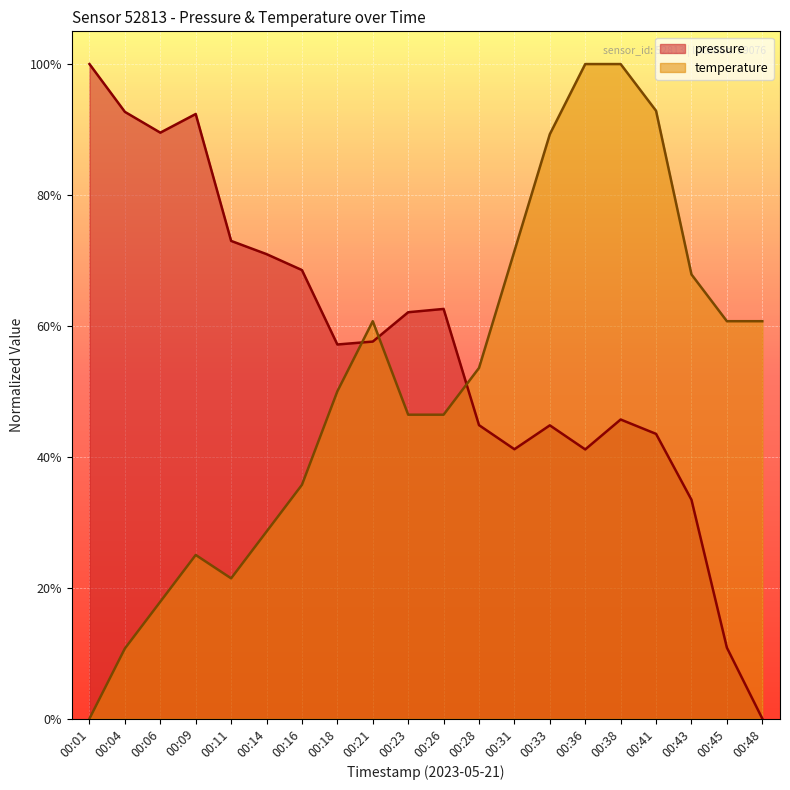

Reading left to right, list all the values displayed in this chart.

pressure: 1.0	0.9	0.9	0.9	0.7	0.7	0.7	0.6	0.6	0.6	0.6	0.4	0.4	0.4	0.4	0.5	0.4	0.3	0.1	0.0
temperature: 0.0	0.1	0.2	0.2	0.2	0.3	0.4	0.5	0.6	0.5	0.5	0.5	0.7	0.9	1.0	1.0	0.9	0.7	0.6	0.6